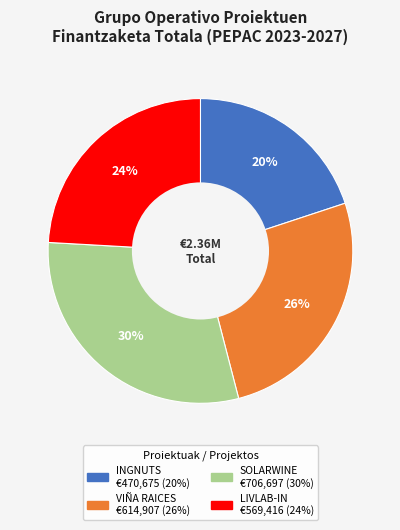

Rank the categories by value from highest to lowest.

SOLARWINE, VIÑA RAICES, LIVLAB-IN, INGNUTS